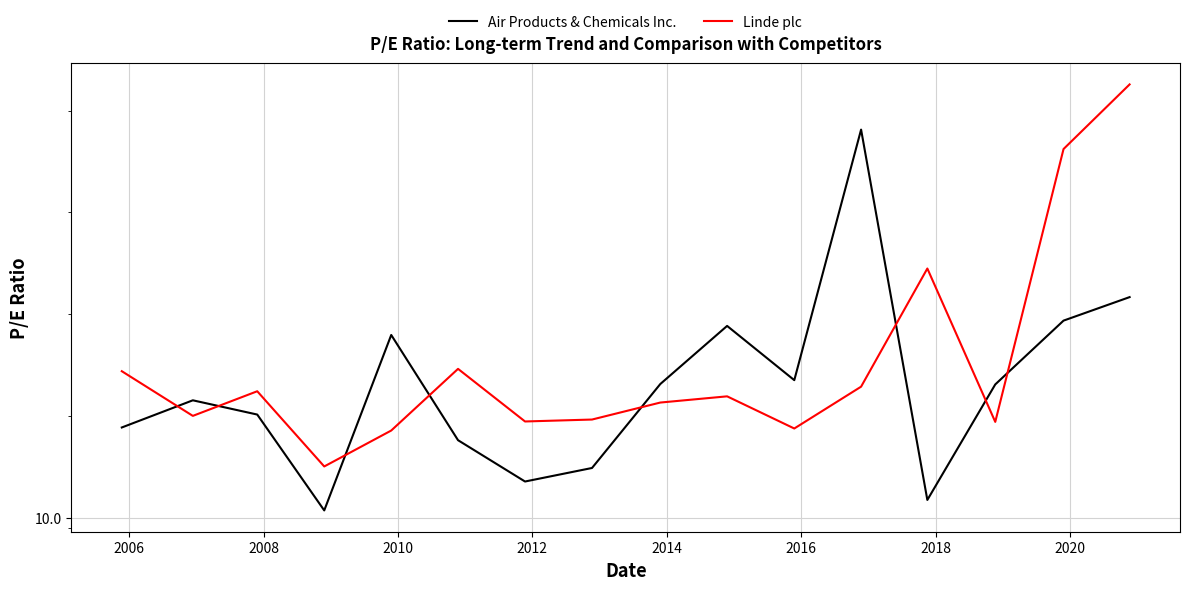

Does the chart have visible grid lines?

Yes